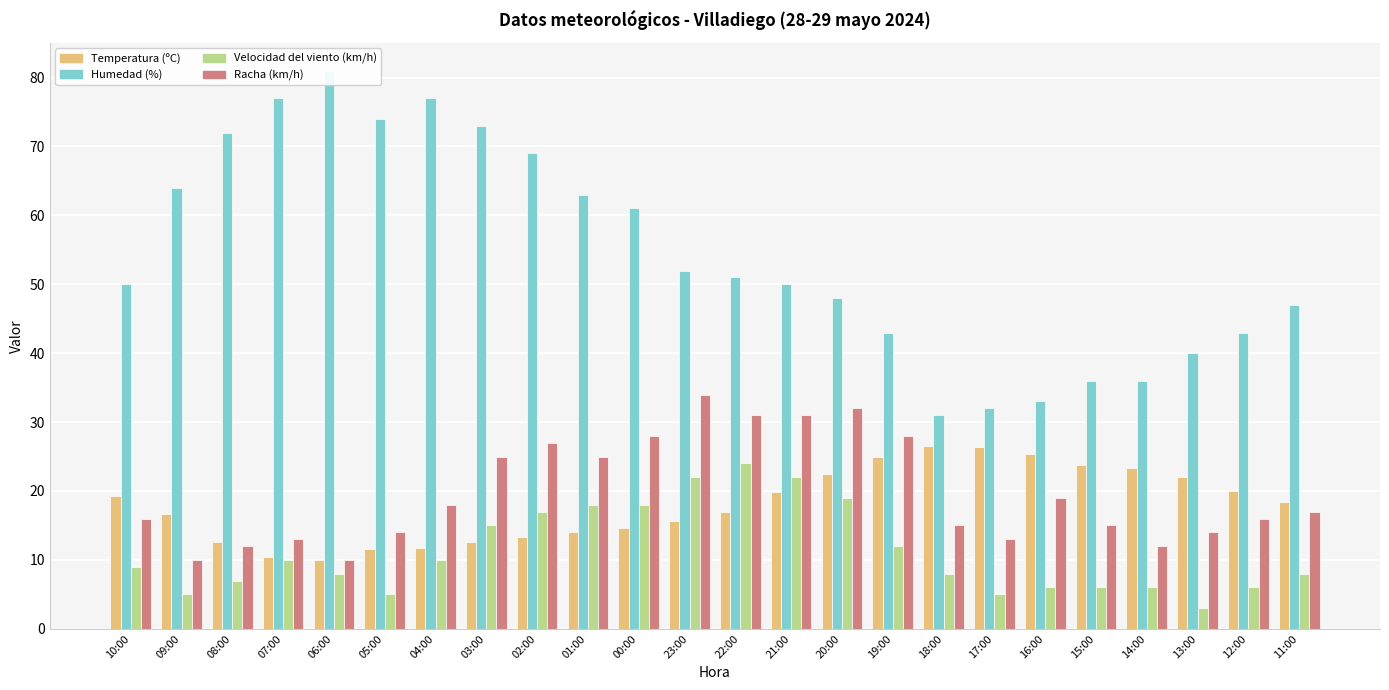

How many groups of bars are there?

24